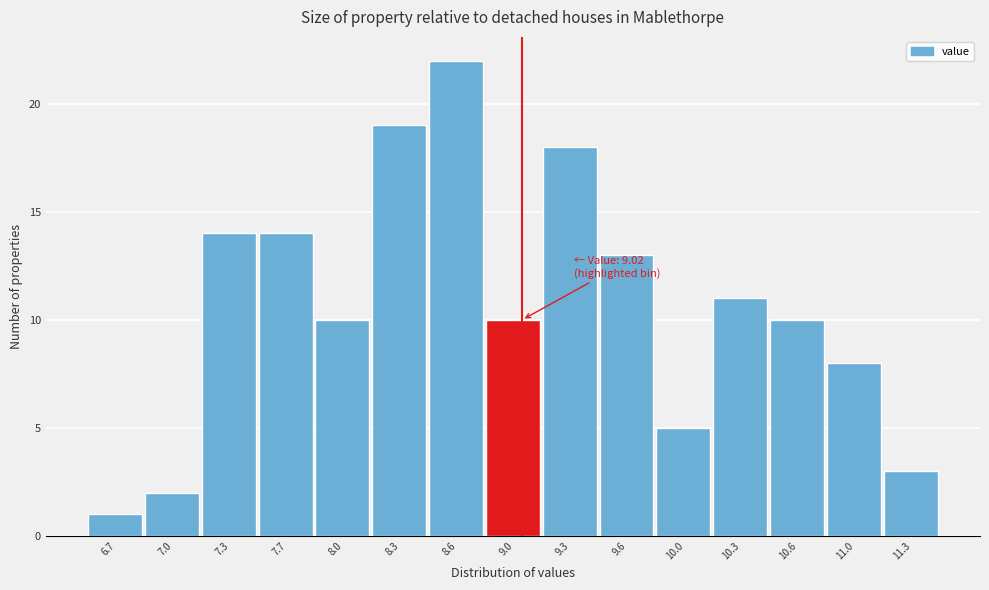

Which range on the x-axis has the tallest bar?

8.48 to 8.81